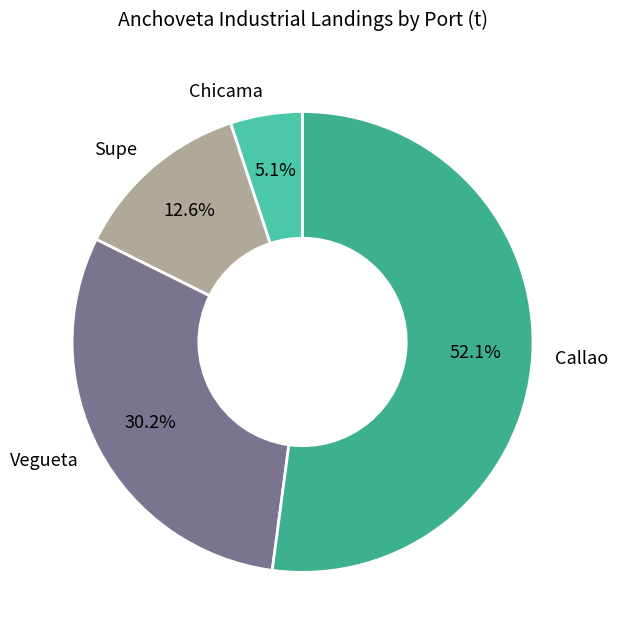

Which category has the smallest portion of the pie?

Chicama